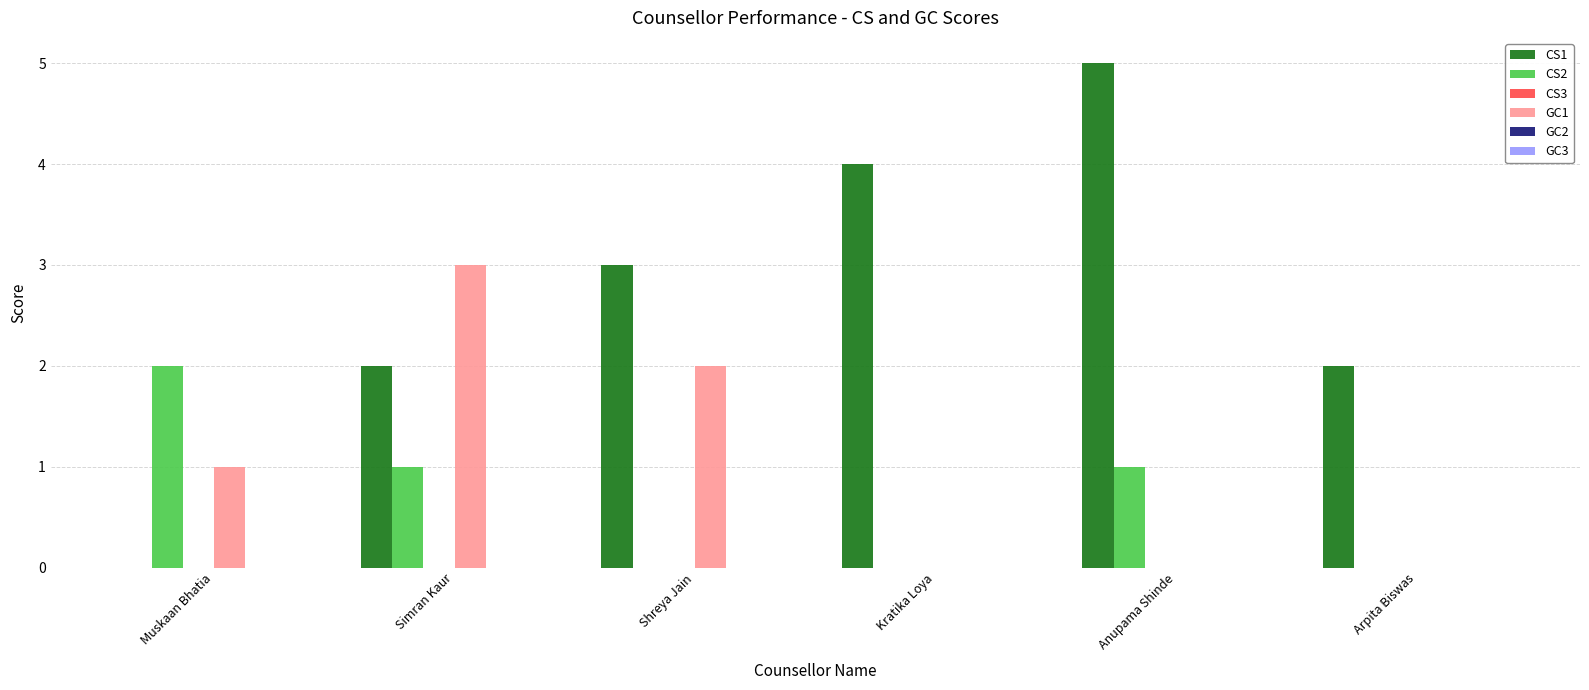

Is the value of GC1 at Shreya Jain greater than the value of CS1 at Anupama Shinde?

No